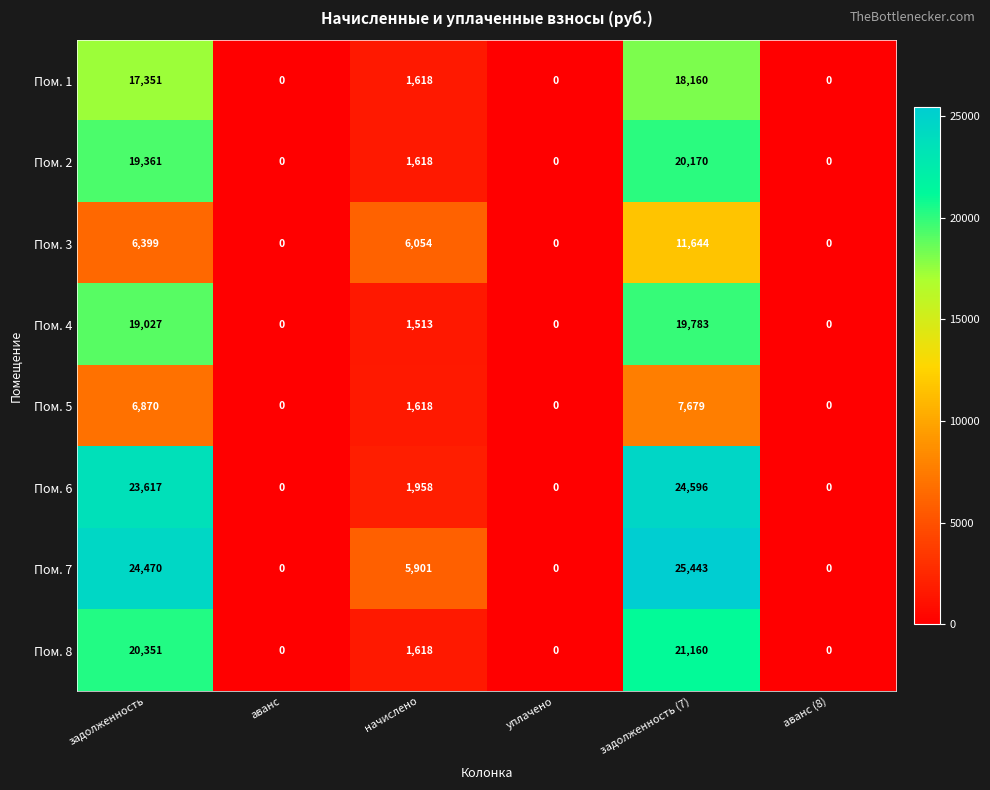

What is the sum of the Пом. 5 values at задолженность (7) and аванс (8)?

7679